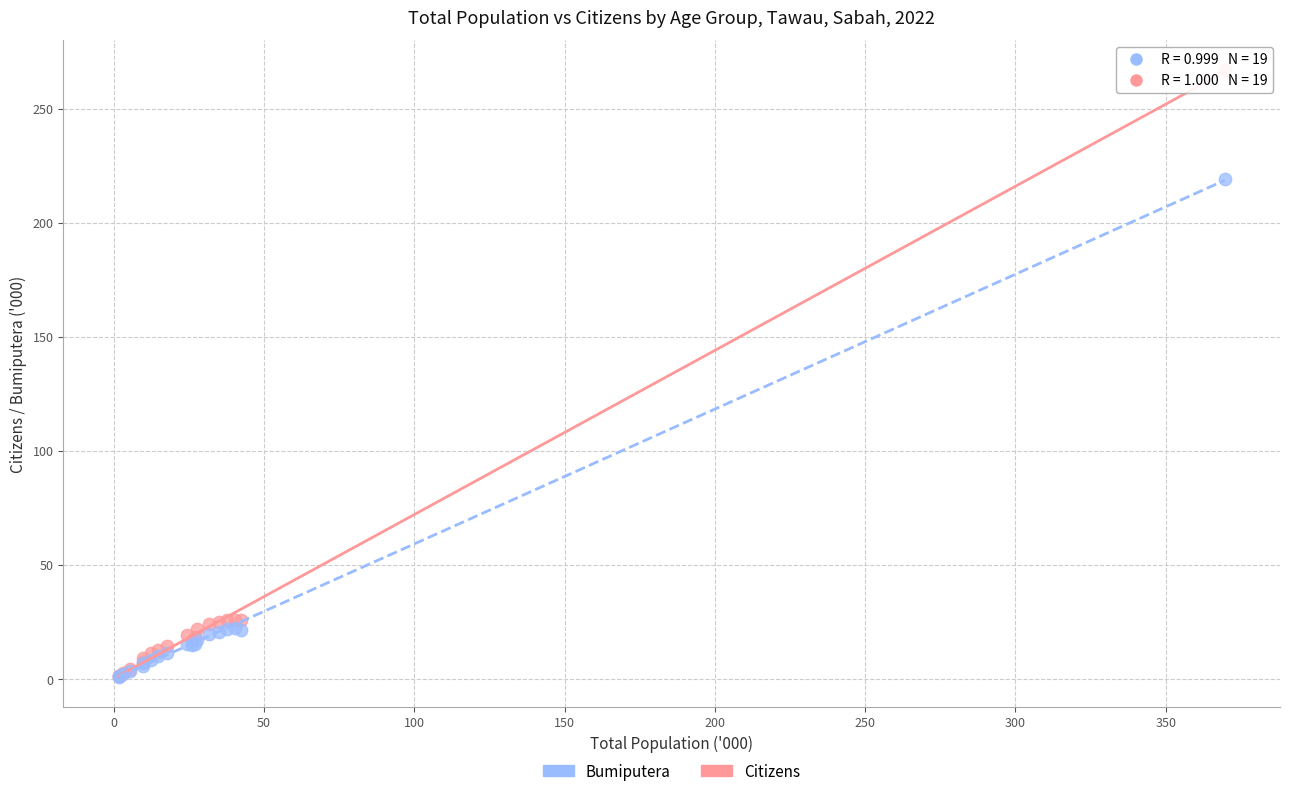

What are all the series names shown in the legend?

Bumiputera, Citizens